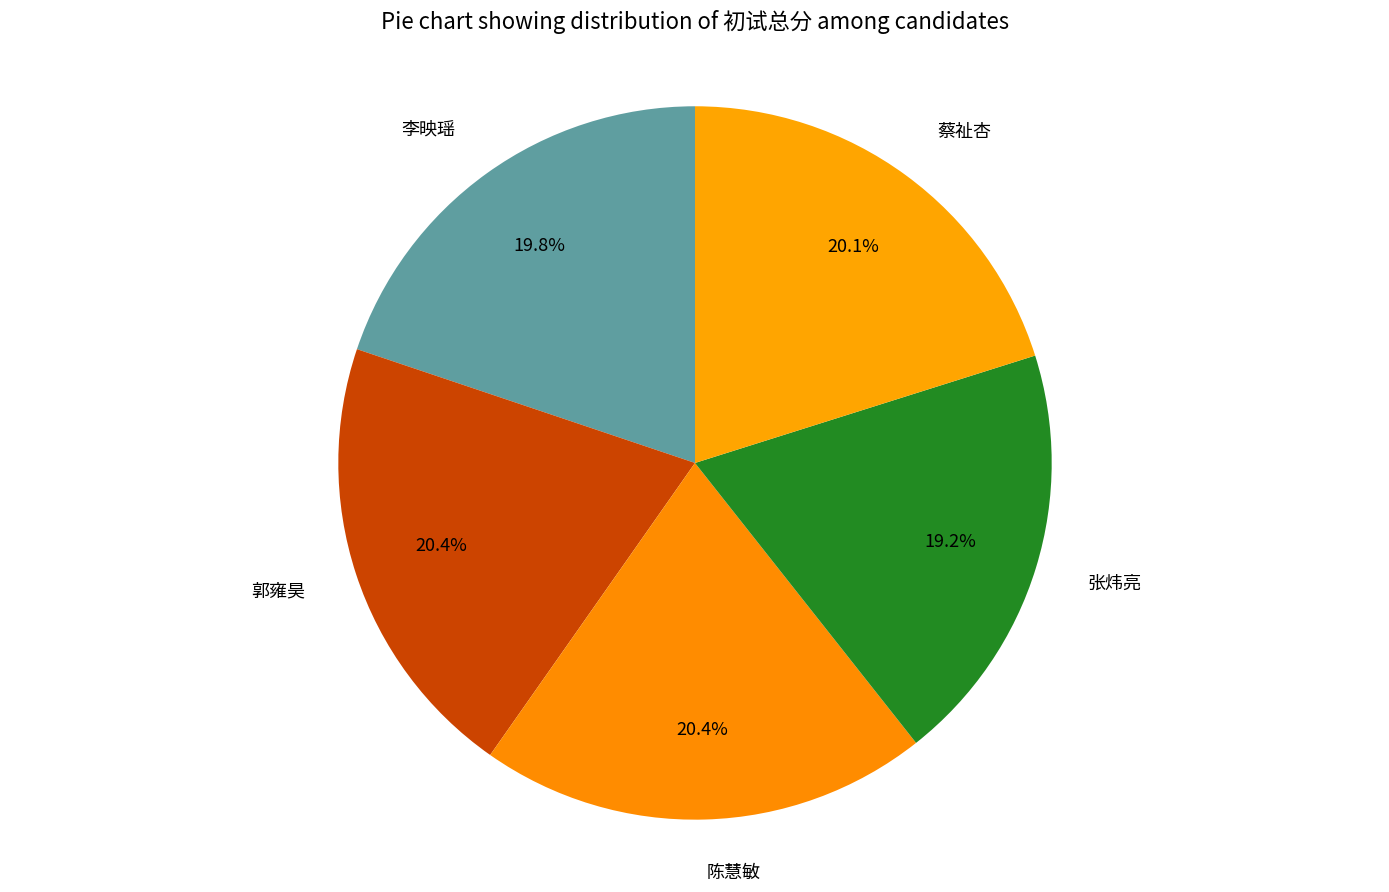

Does any single category account for the majority?

No